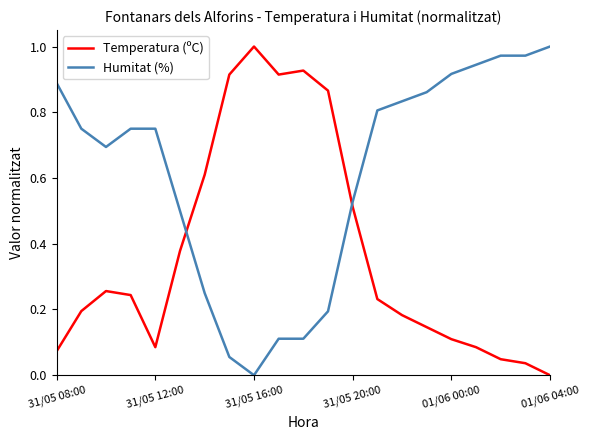

After their last crossing, which series has the higher values: Humitat (%) or Temperatura (ºC)?

Humitat (%)